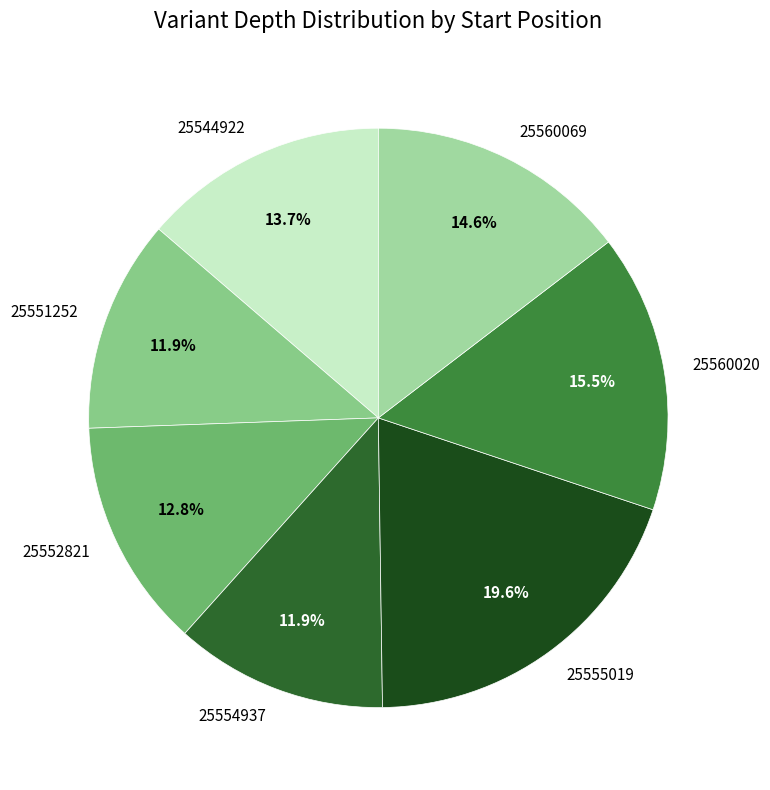

True or false: 25552821 accounts for 13% of the total.

True